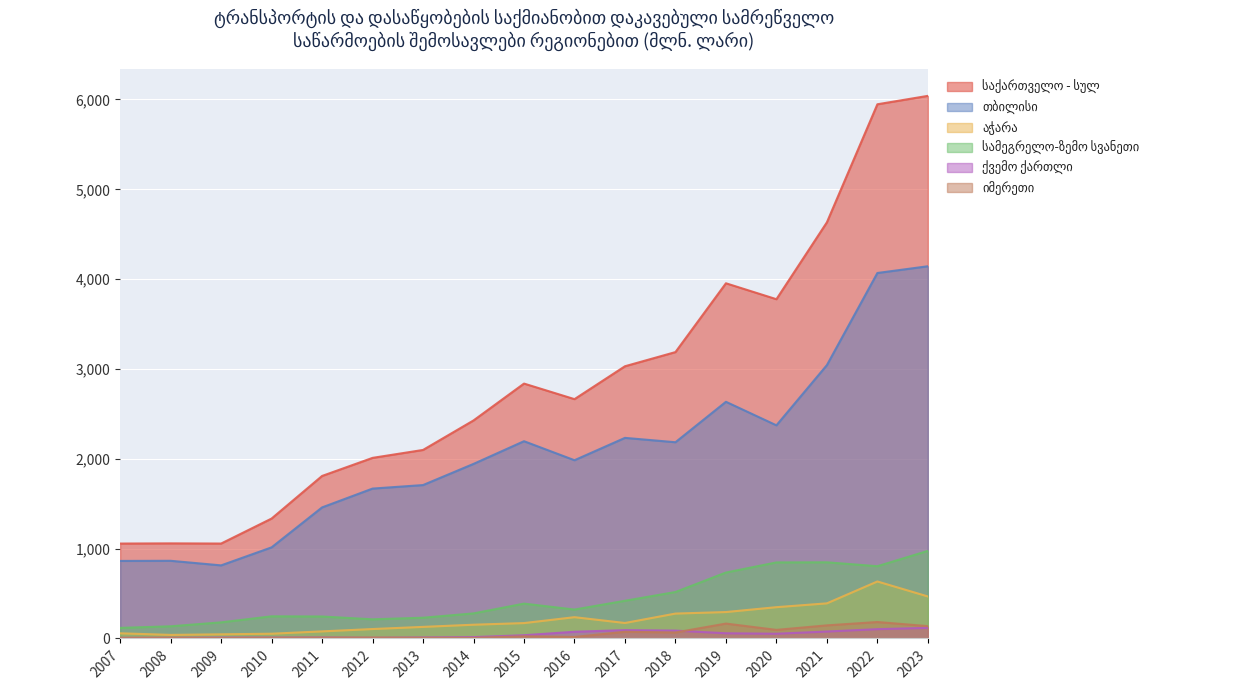

Reading left to right, list all the values displayed in this chart.

საქართველო - სულ: 1056.5	1058.6	1056.7	1334.9	1809.1	2010.4	2098.7	2427.2	2837.5	2664.2	3030.4	3188.1	3954.1	3776.8	4632.8	5946.8	6040.5
თბილისი: 863.1	864.6	813.6	1014.2	1459.0	1668.5	1707.7	1943.3	2196.0	1984.2	2233.0	2184.5	2634.8	2372.7	3043.2	4068.6	4143.6
აჭარა: 57.4	39.6	46.0	52.8	78.8	104.9	128.8	153.0	171.2	236.9	172.2	277.0	294.0	348.2	390.8	634.4	467.5
სამეგრელო-ზემო სვანეთი: 117.8	135.4	179.3	246.6	244.5	213.2	231.0	278.9	387.9	321.9	419.5	517.1	733.8	846.6	847.9	804.2	975.0
ქვემო ქართლი: 6.3	6.4	9.9	9.4	10.4	7.0	11.0	15.0	36.0	74.6	92.8	87.6	57.7	52.5	77.1	103.5	117.9
იმერეთი: 7.0	9.3	5.3	8.4	9.5	9.7	7.5	6.5	24.0	16.9	74.3	66.5	165.7	95.5	145.8	183.1	137.3